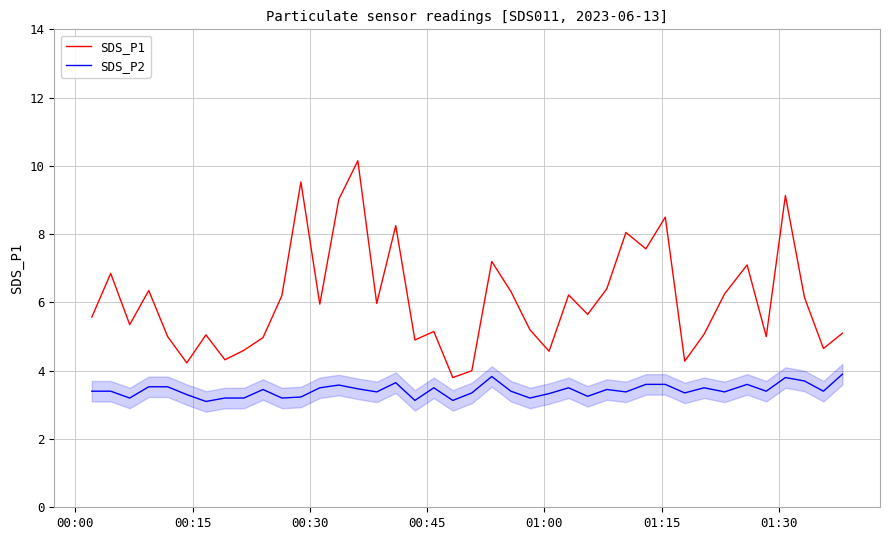

Rank the series by their maximum value, from lowest to highest.

SDS_P2, SDS_P1